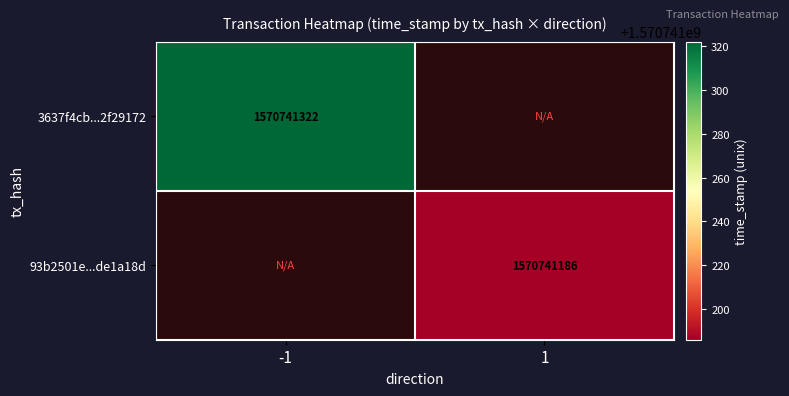

Which series has the largest total across all categories?

3637f4cb267d83b41515454437bf2a822f29172